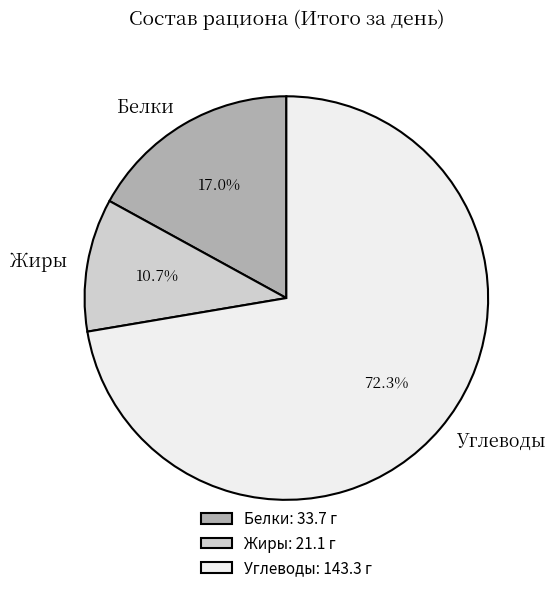

Rank the categories by value from lowest to highest.

Жиры, Белки, Углеводы